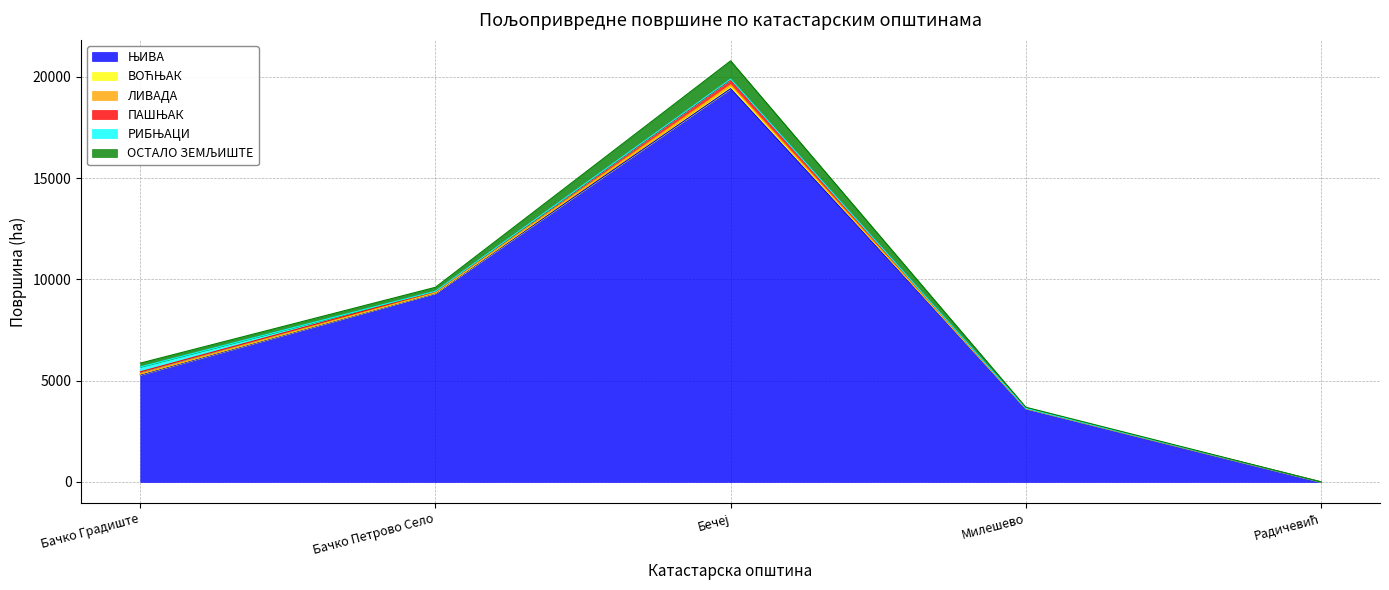

How many values in the ЛИВАДА series are below 16?

2